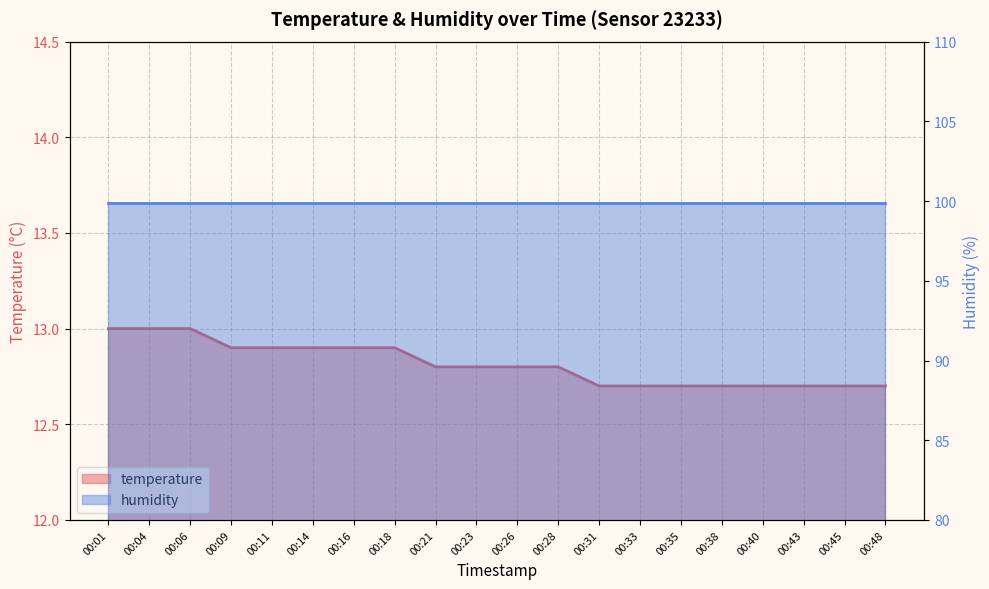

Is it true that the value at 00:16 is 12.9?

True